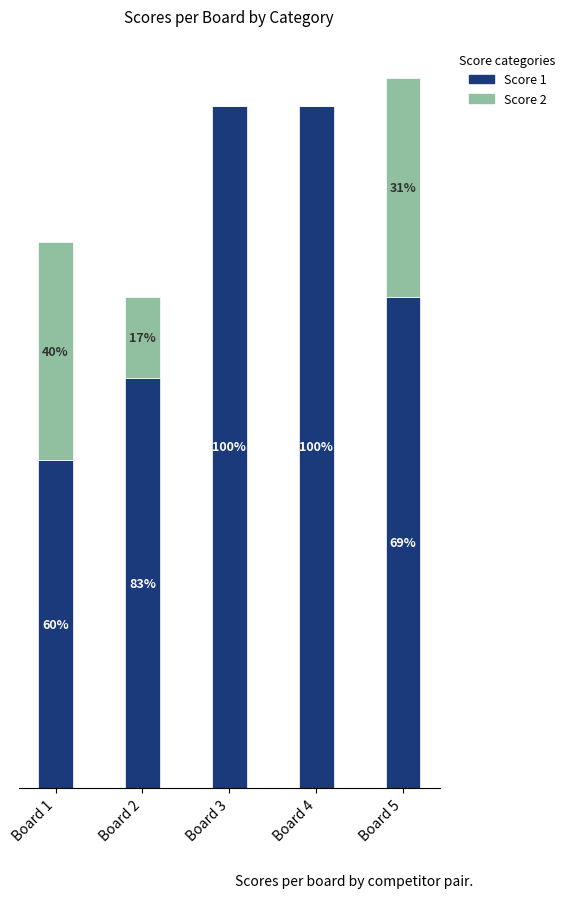

At which label is Score 2 closest to 4?

Board 2